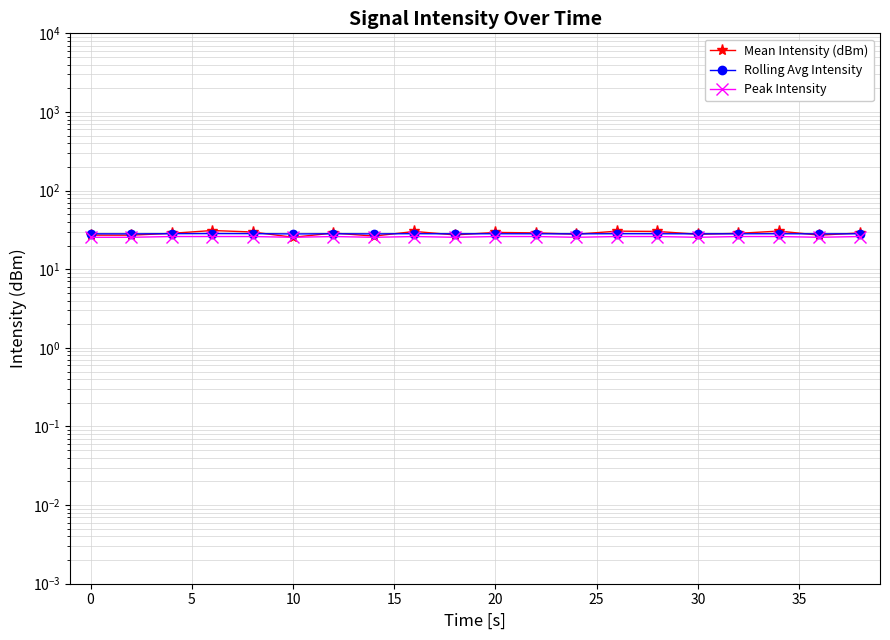

Between 30 and 20, which is larger?

30